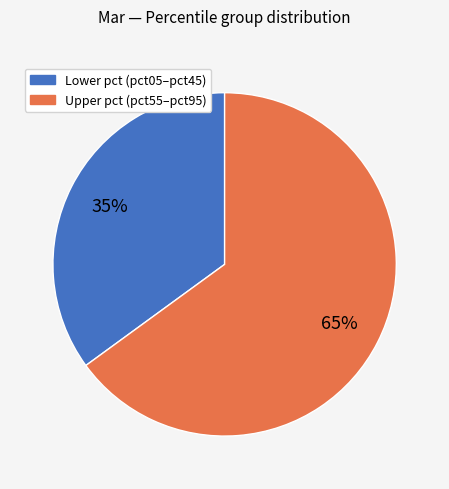

Does any single category account for the majority?

Yes